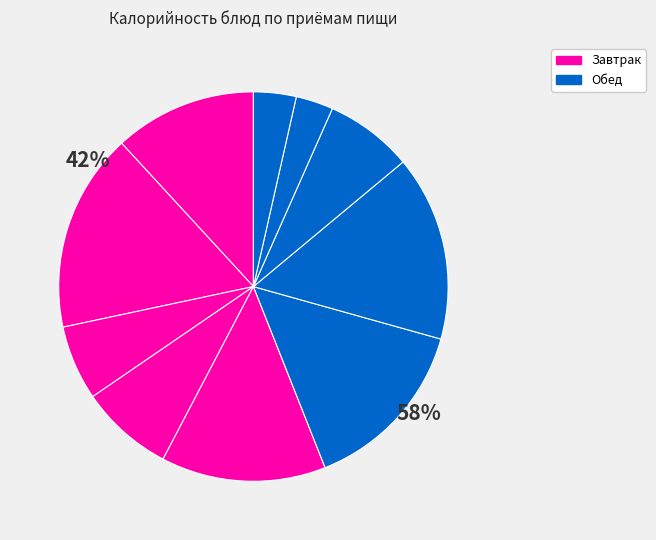

How many slices are in this pie chart?

10